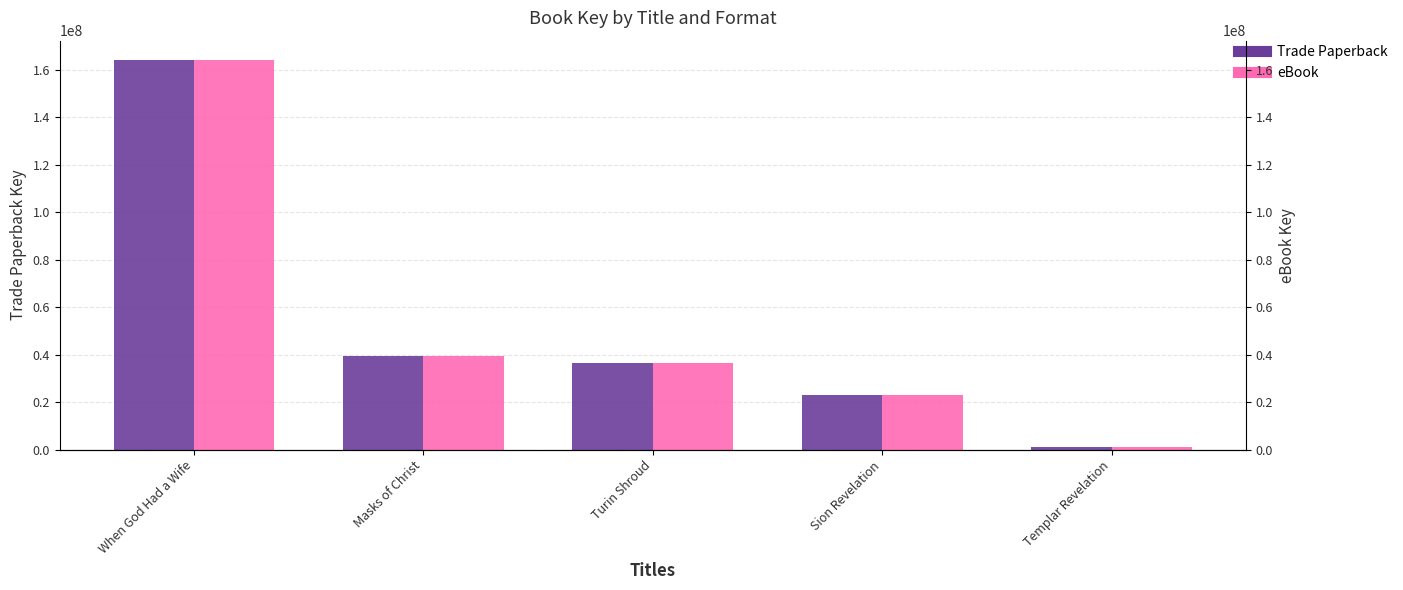

Is it true that Trade Paperback equals 1946980 at Templar Revelation?

False